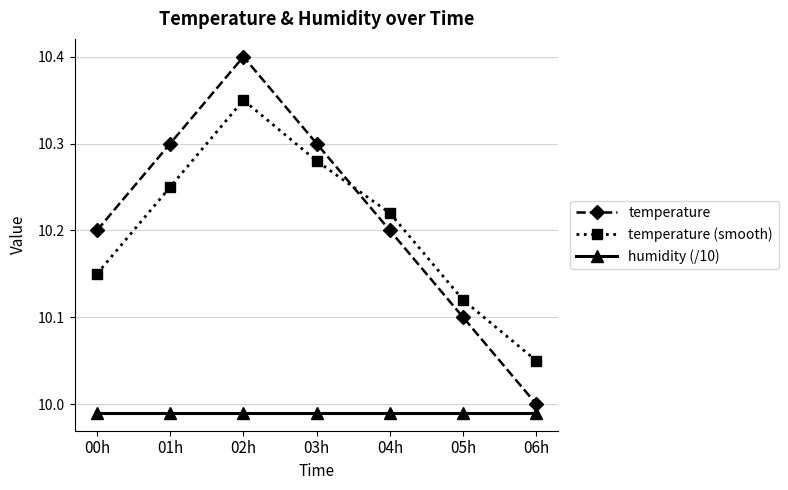

Where is temperature nearest to the value 10?

06h